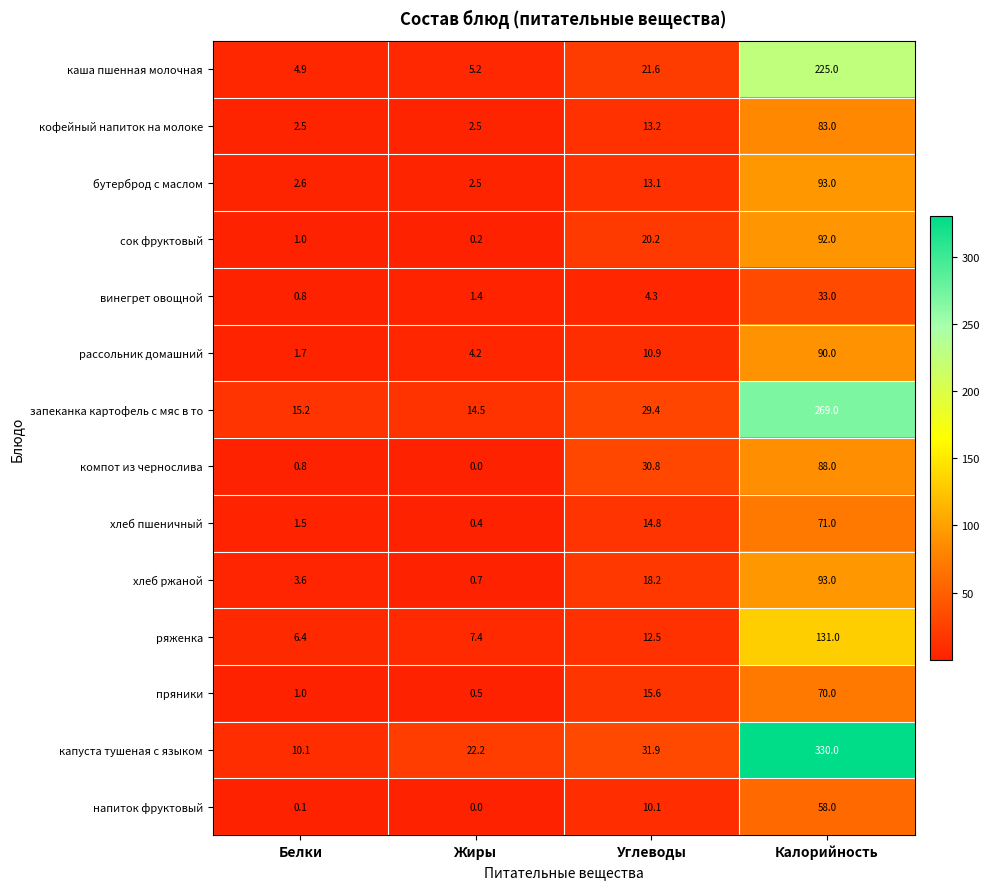

Which category has the lowest value across all series?

Жиры